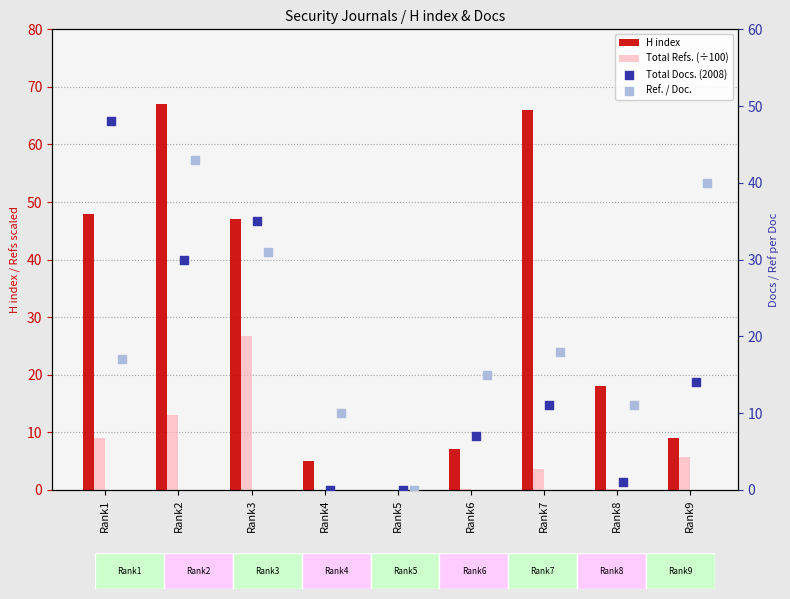

At which category is the sum across all series the highest?

Rank2